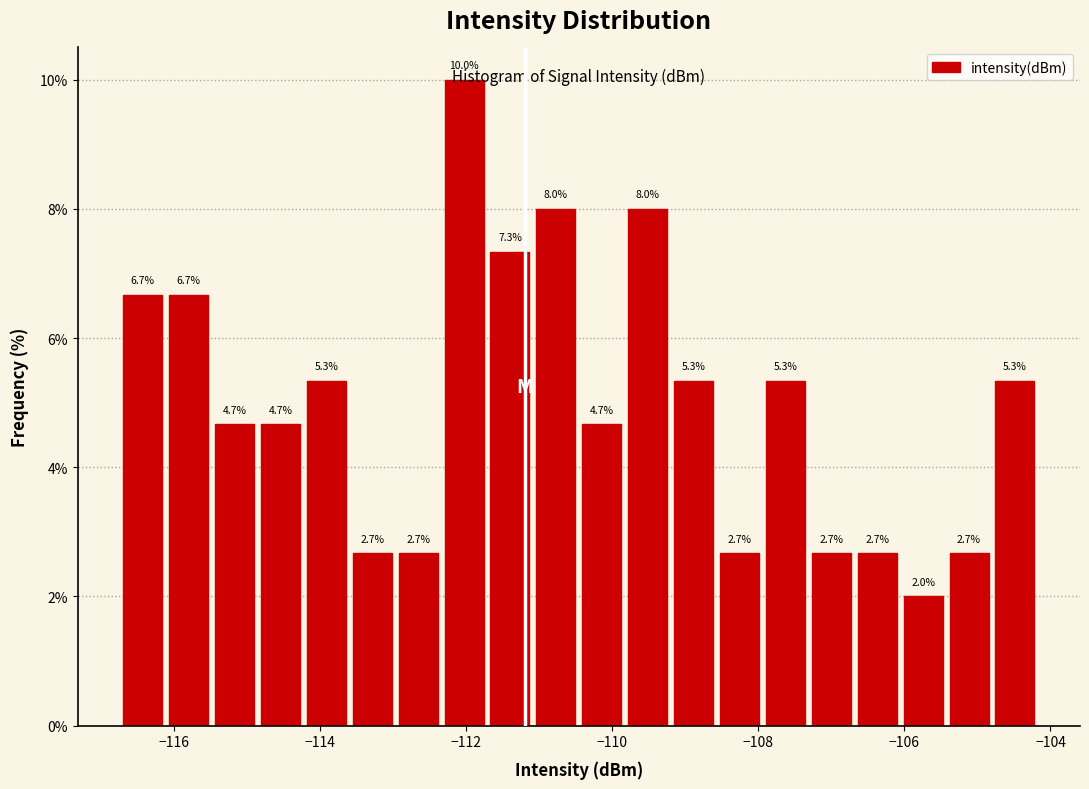

Around what value on the x-axis is the tallest bar? Give the approximate position of its centre, as read against the axis.

-112.0